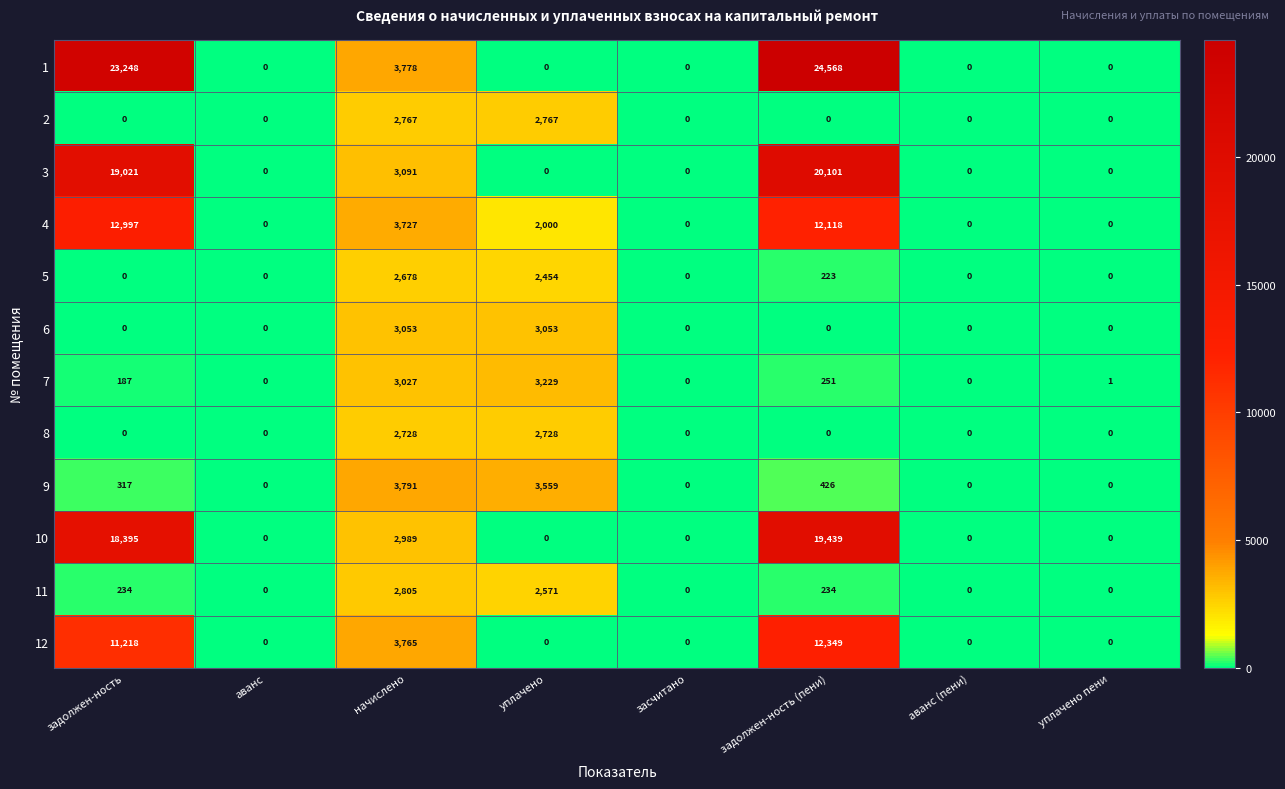

Count the 6 values in the range 0 to 3053.

8